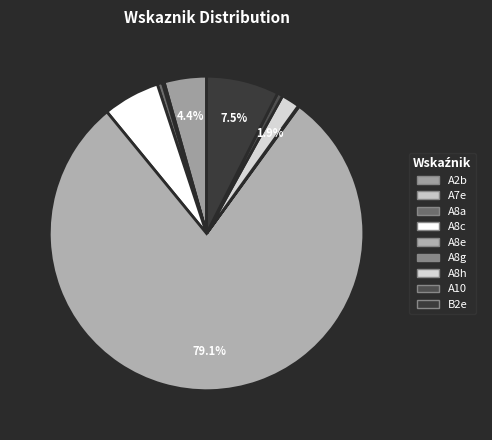

How many slices are in this pie chart?

9